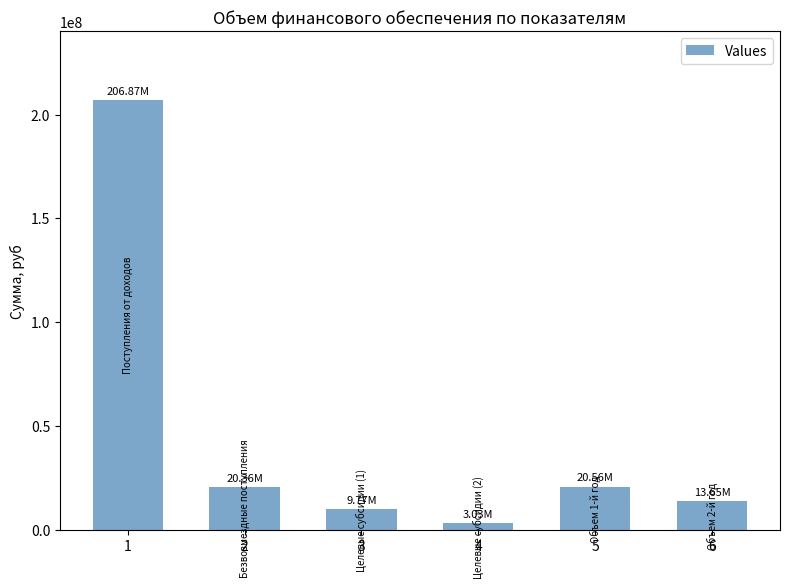

What is the average value?

45708048.3